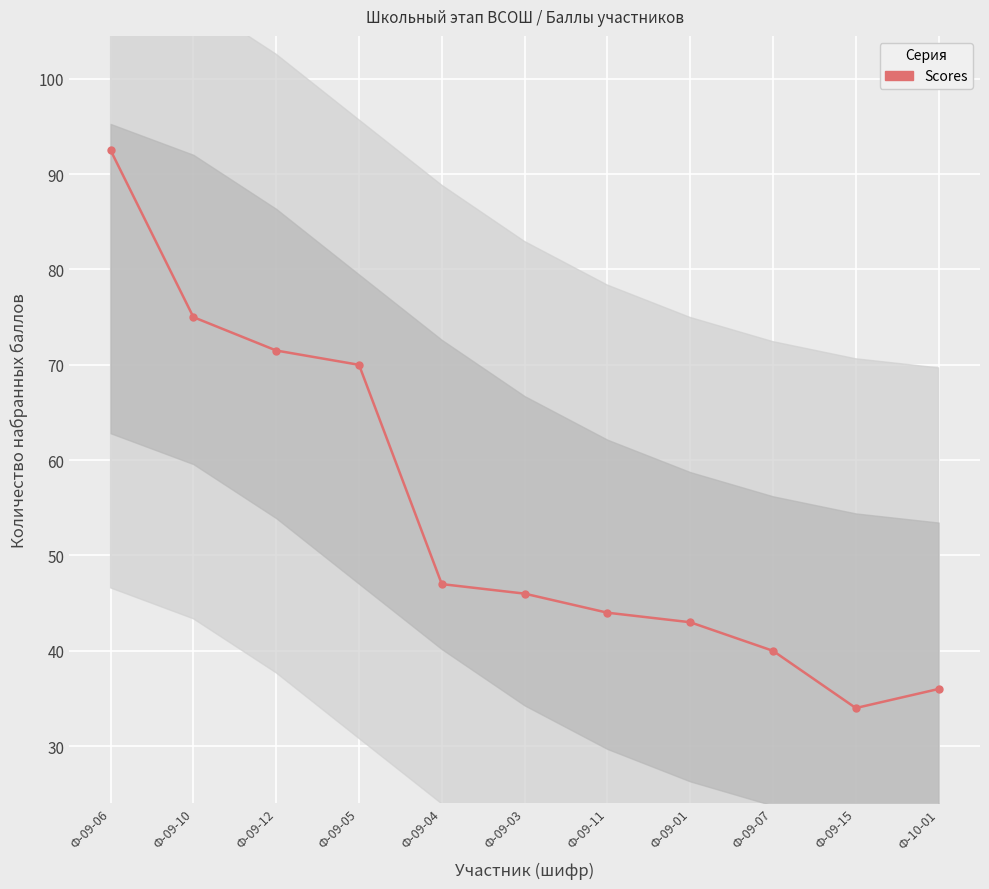

Where is the first local minimum?

Ф-09-15